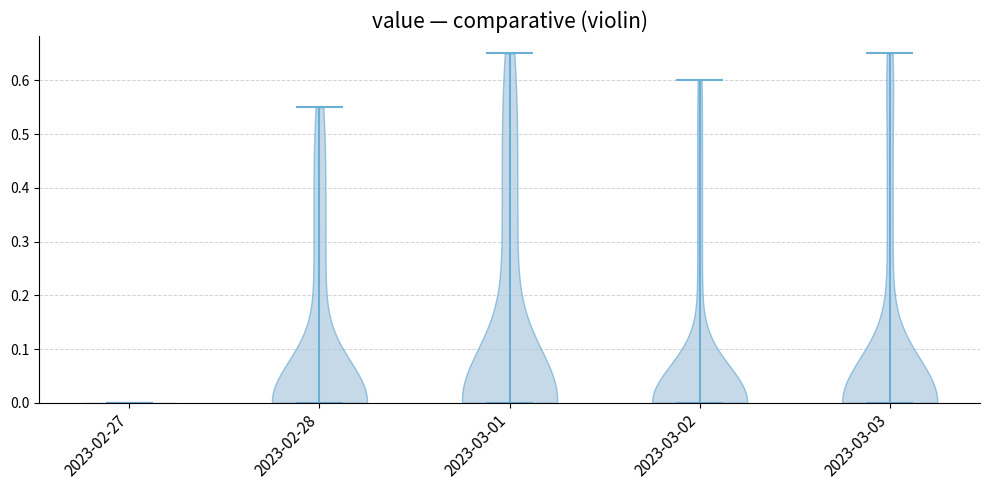

Reading left to right, read every violin against the y-axis: where its median line is, and the lowest and highest points it reaches. The values are not printed on the chart, so give them approximately, as read against the axis.

2023-02-27: median line 0.00, lowest point 0.00, highest point 0.00
2023-02-28: median line 0.00, lowest point 0.00, highest point 0.55
2023-03-01: median line 0.00, lowest point 0.00, highest point 0.65
2023-03-02: median line 0.00, lowest point 0.00, highest point 0.60
2023-03-03: median line 0.00, lowest point 0.00, highest point 0.65